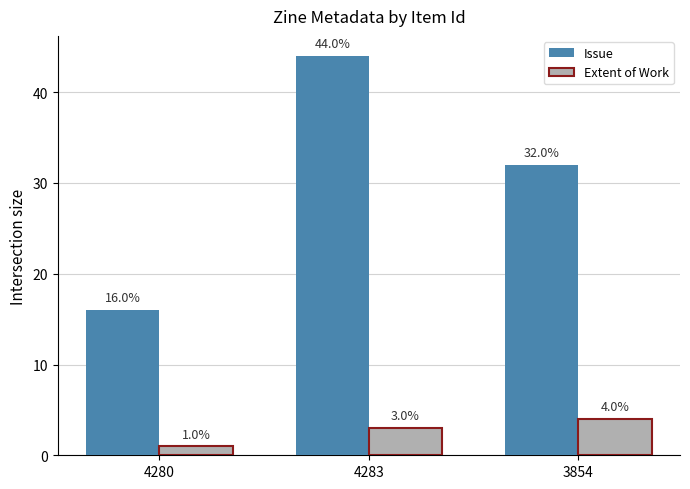

At which label does Issue reach its minimum?

4280